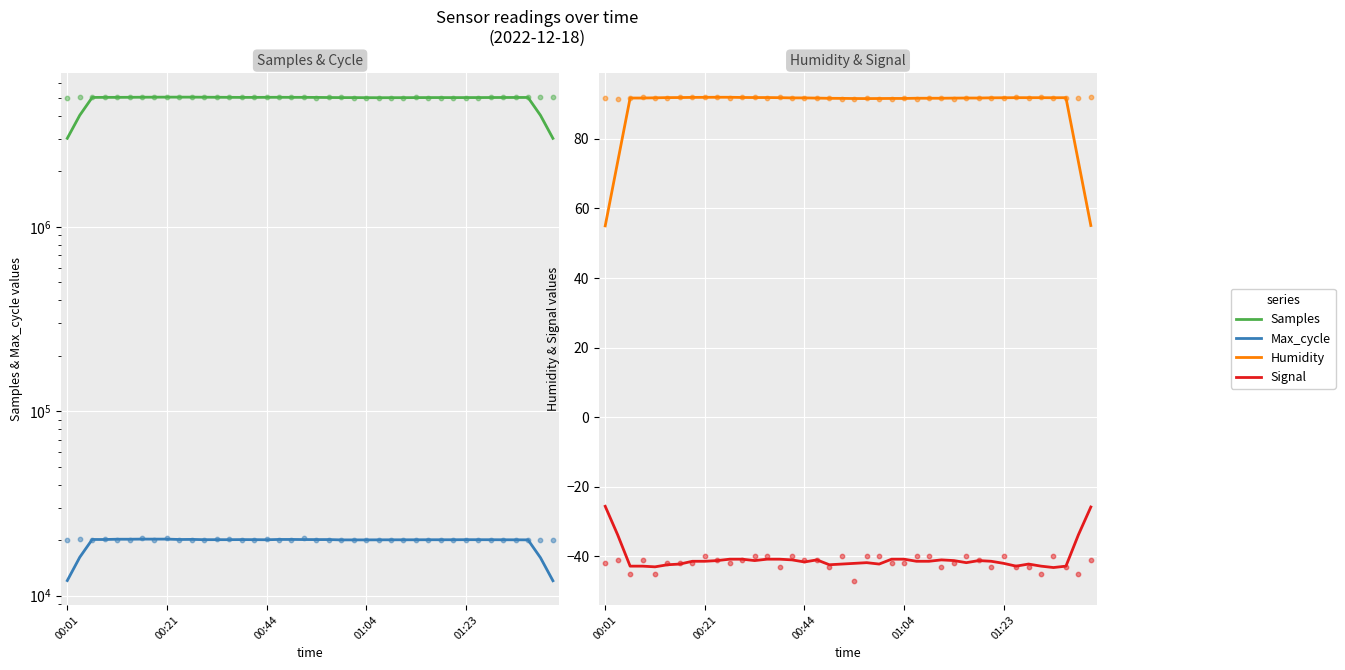

Which series has the largest Y range (max minus min)?

Samples